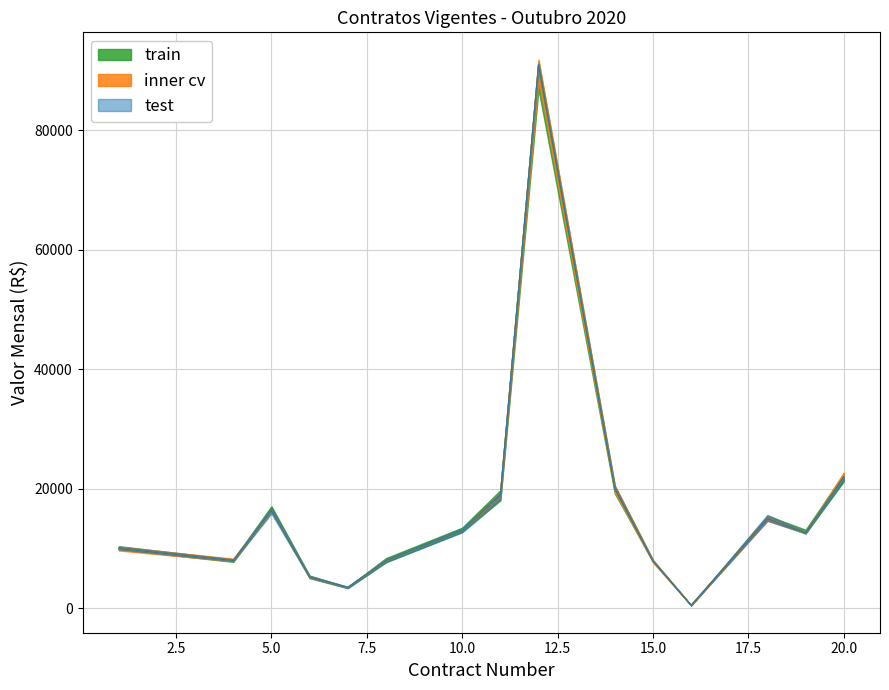

True or false: train has a value of 6859.5 at 1.

False